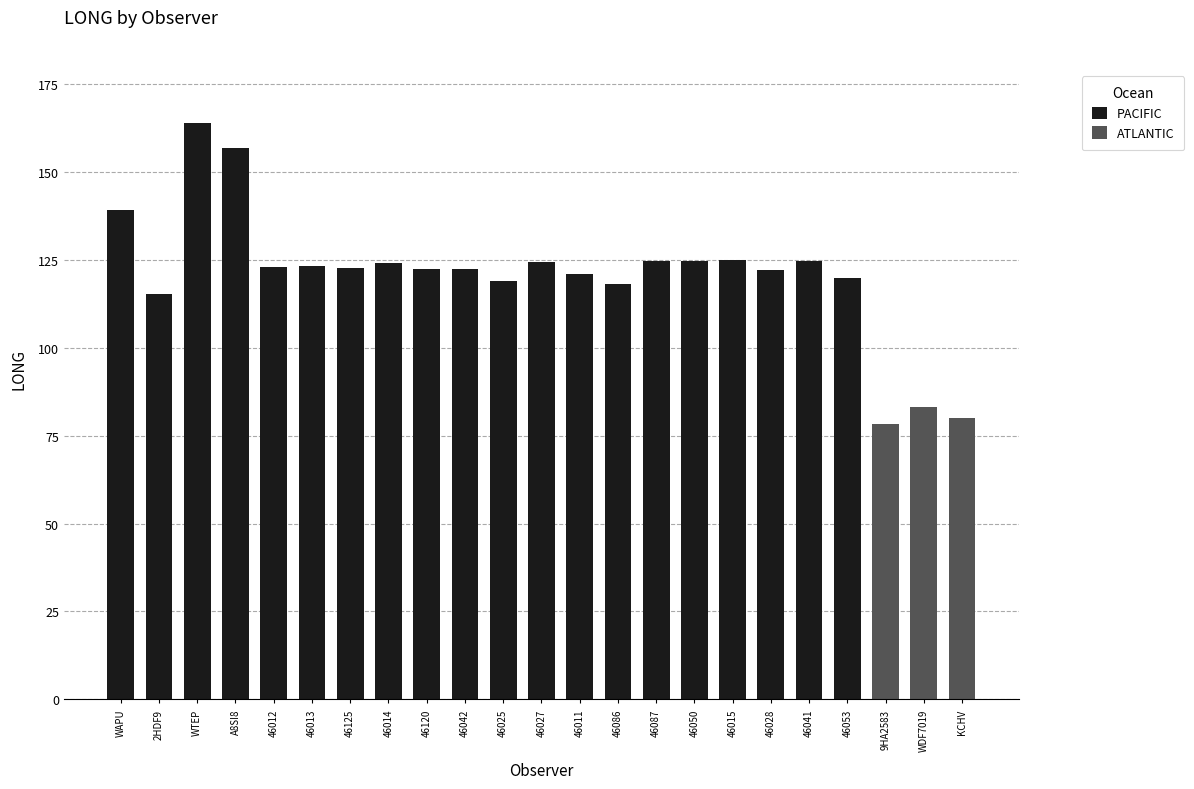

What is the maximum value for ATLANTIC?

83.2